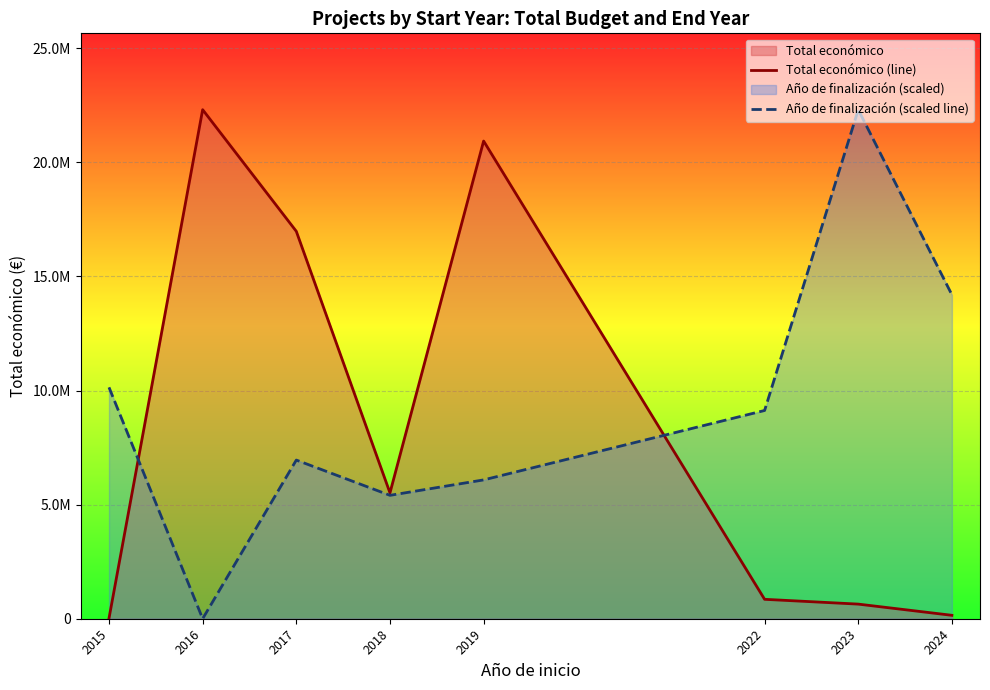

Reading left to right, extract all data points from this chart.

Total económico (line): 19950.0	22310535.0	16979131.0	5515403.0	20936356.0	851142.0	640759.0	150000.0
Año de finalización (scaled line): 10141152.3	0.0	6953933.0	5408614.5	6084691.4	9127037.0	22310535.0	14197613.2